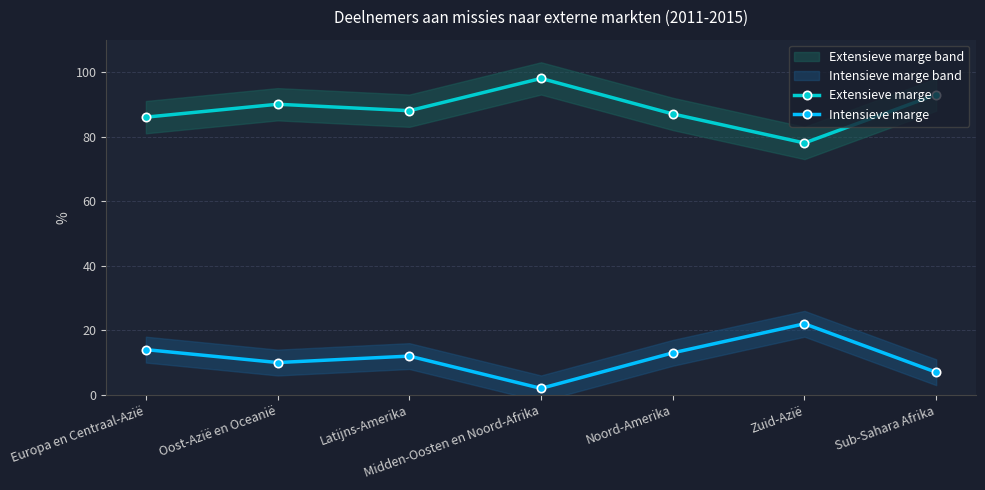

Does the chart display data point markers on the line(s)?

Yes